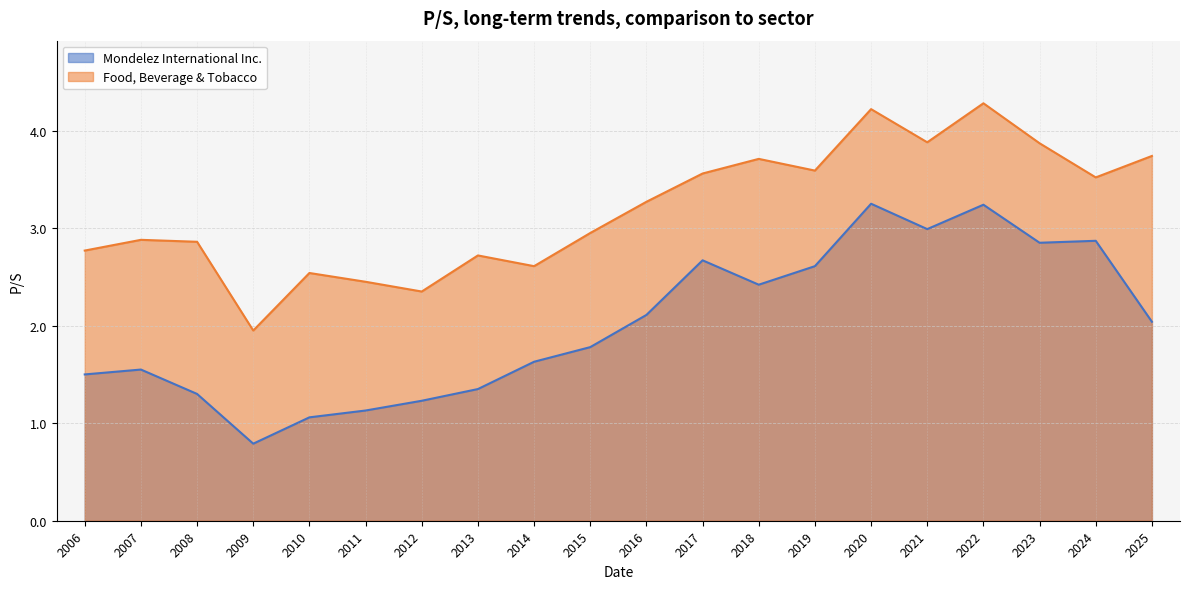

True or false: Food, Beverage & Tobacco has more than 1 interior local peaks.

True